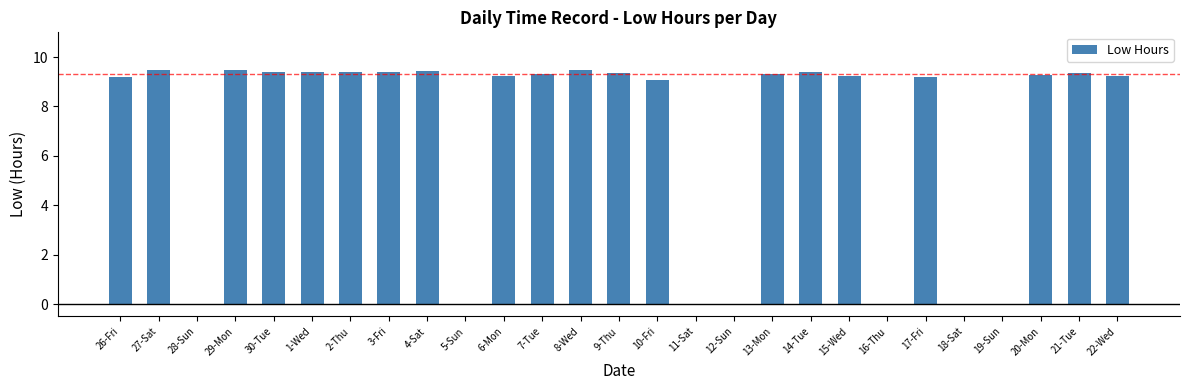

What is the sum of all values?

186.7